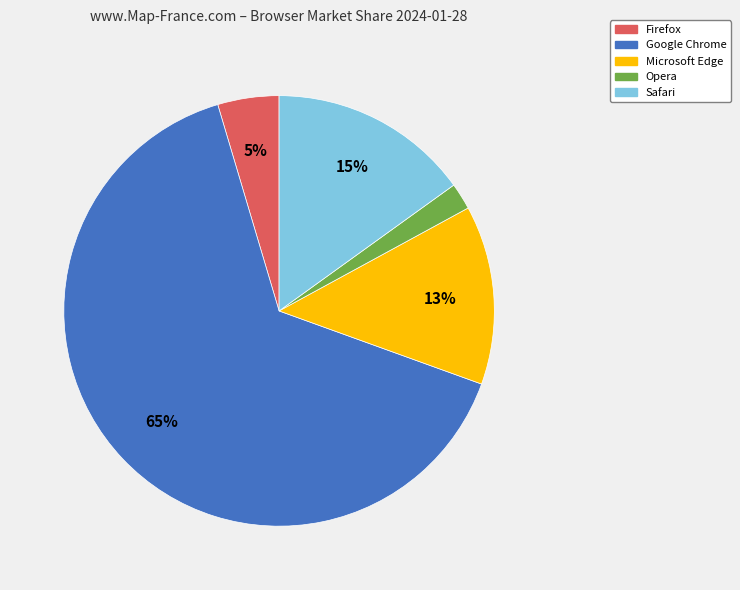

To the nearest percent, what is the difference between the Firefox and Opera slice percentages?

3%